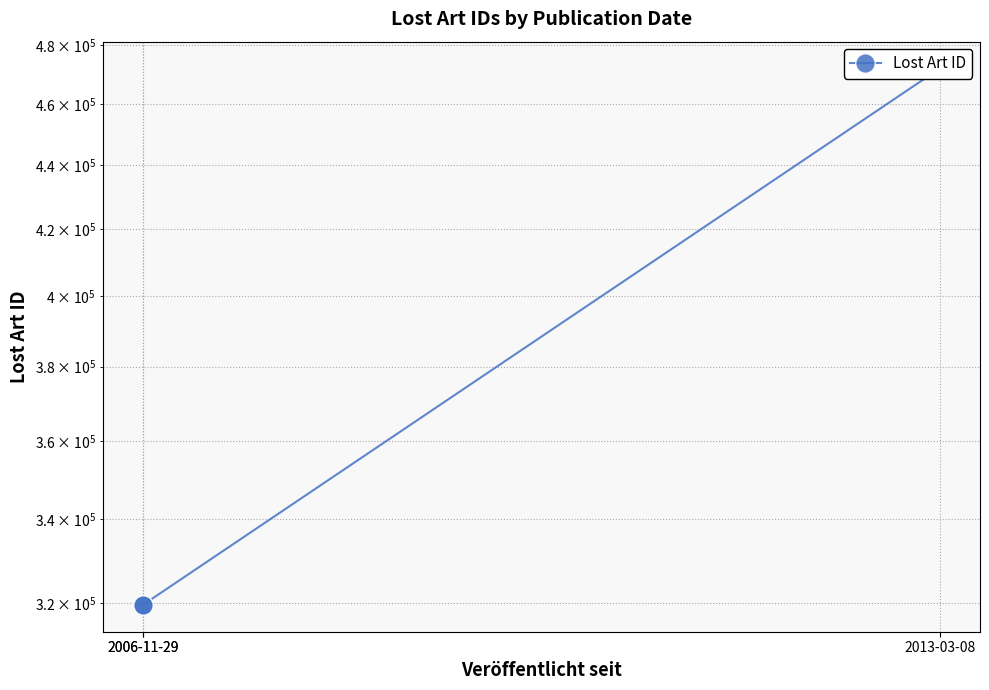

True or false: the data shows 78979 at 2006-11-29.

False